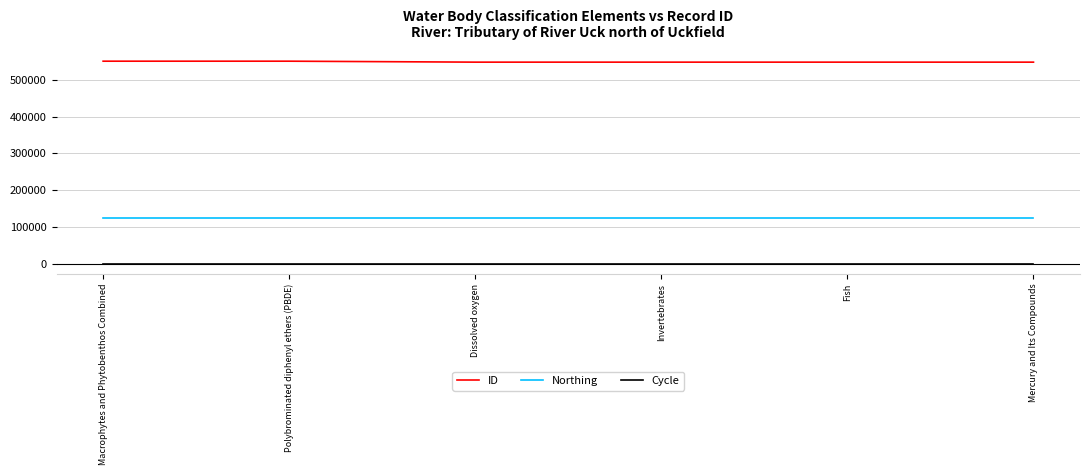

List the series in order of their peak value, lowest first.

Cycle, Northing, ID